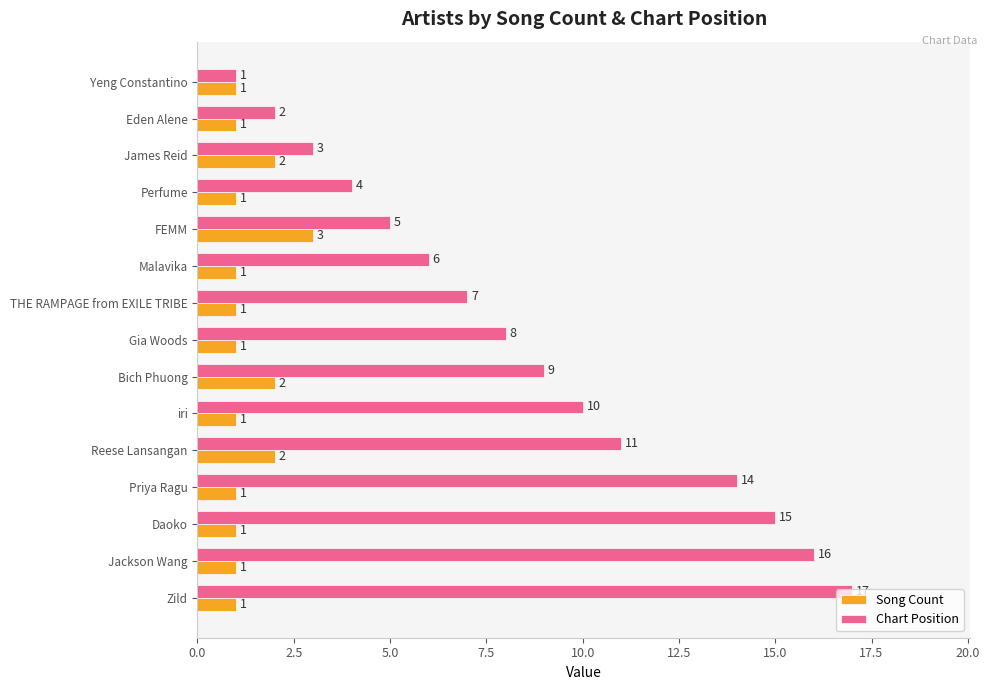

Read the Chart Position value at Reese Lansangan.

11